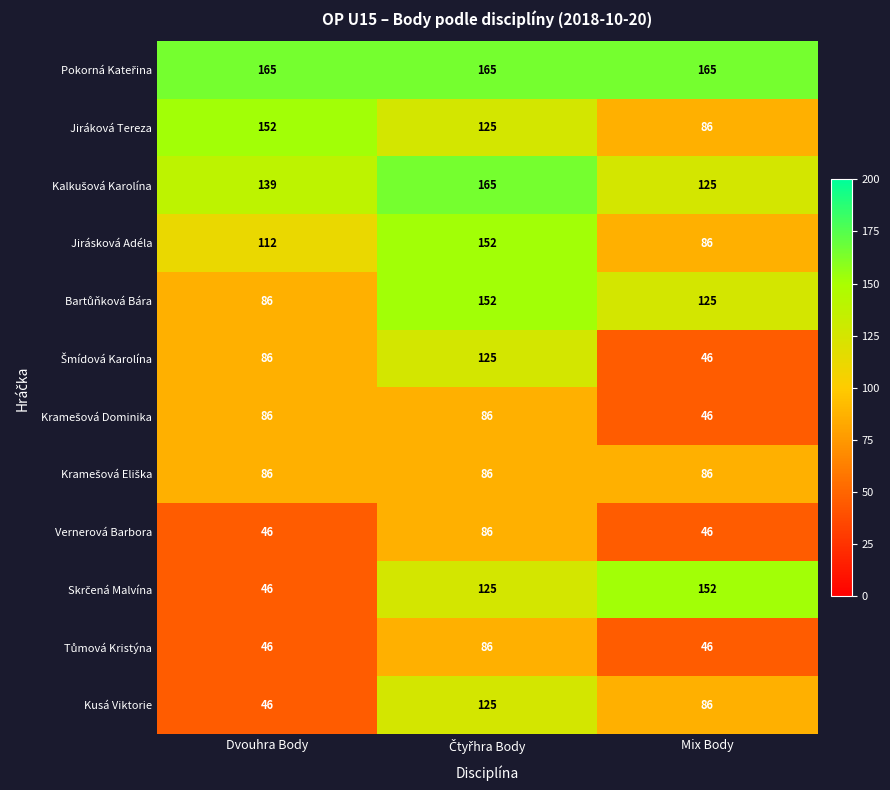

What is the greatest value displayed?

165